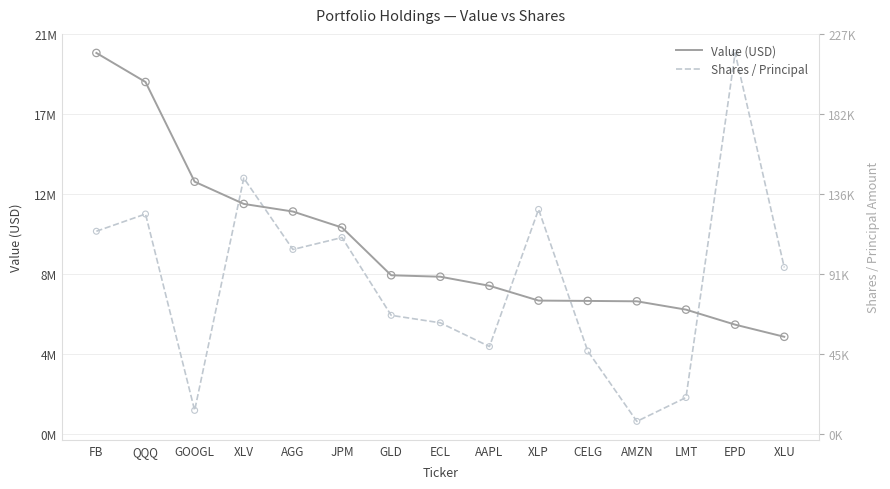

What are all the series names shown in the legend?

Value (USD), Shares / Principal